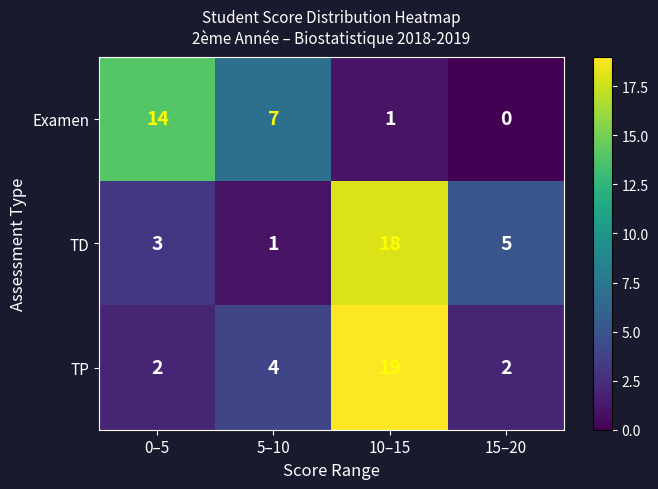

At which label is TP closest to 10?

5–10